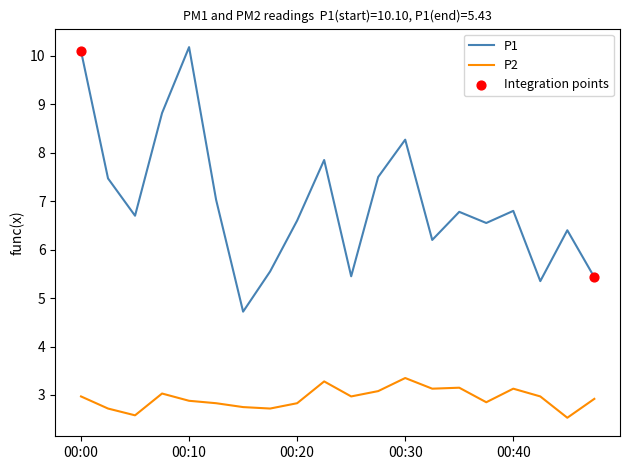

List the series in order of their peak value, lowest first.

P2, P1